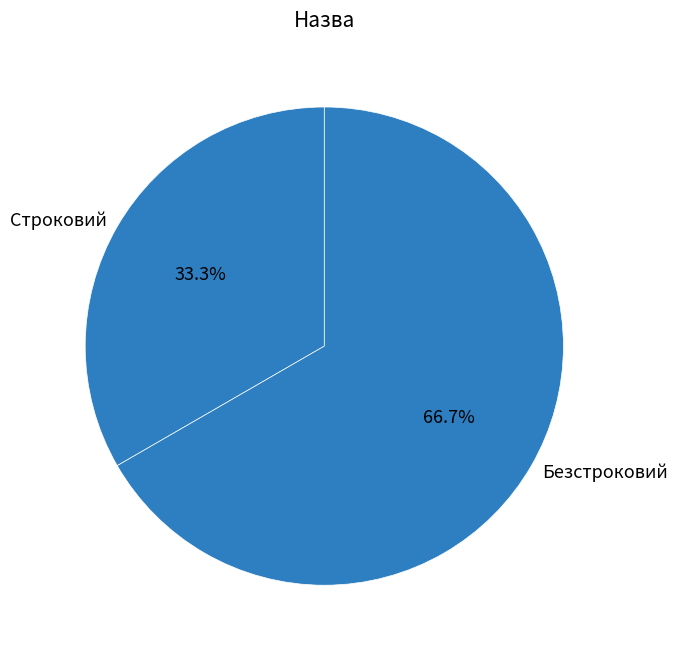

Which category has the biggest portion of the pie?

Безстроковий